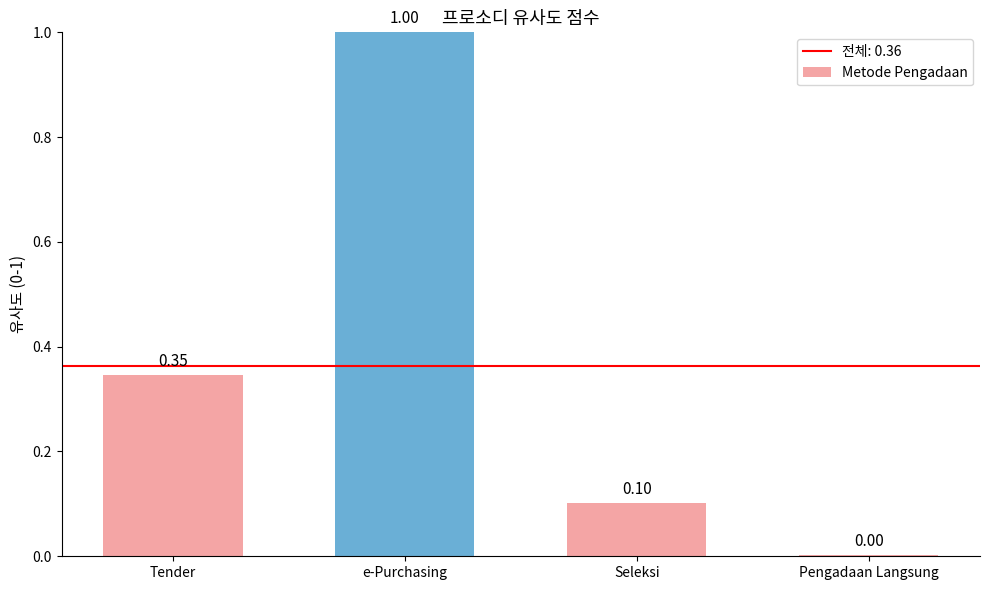

At which category does the chart reach its peak across all series?

e-Purchasing